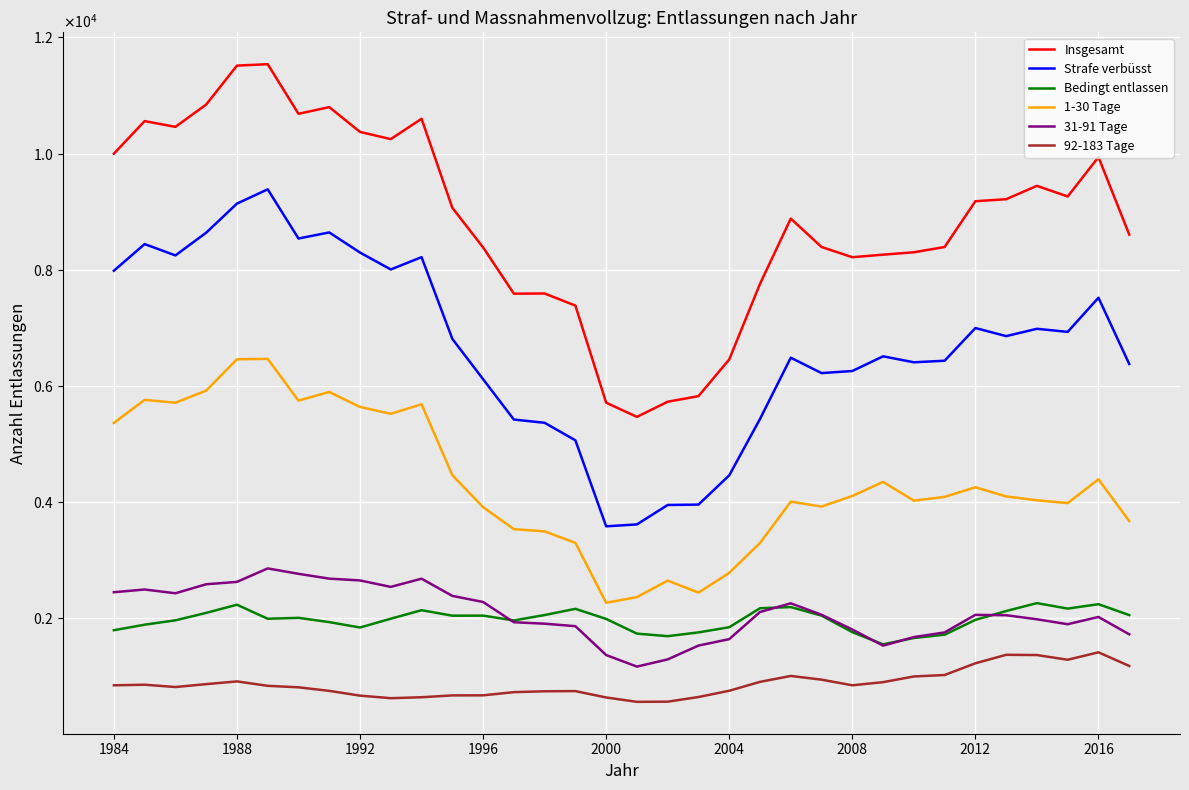

What are all the series names shown in the legend?

Insgesamt, Strafe verbüsst, Bedingt entlassen, 1-30 Tage, 31-91 Tage, 92-183 Tage